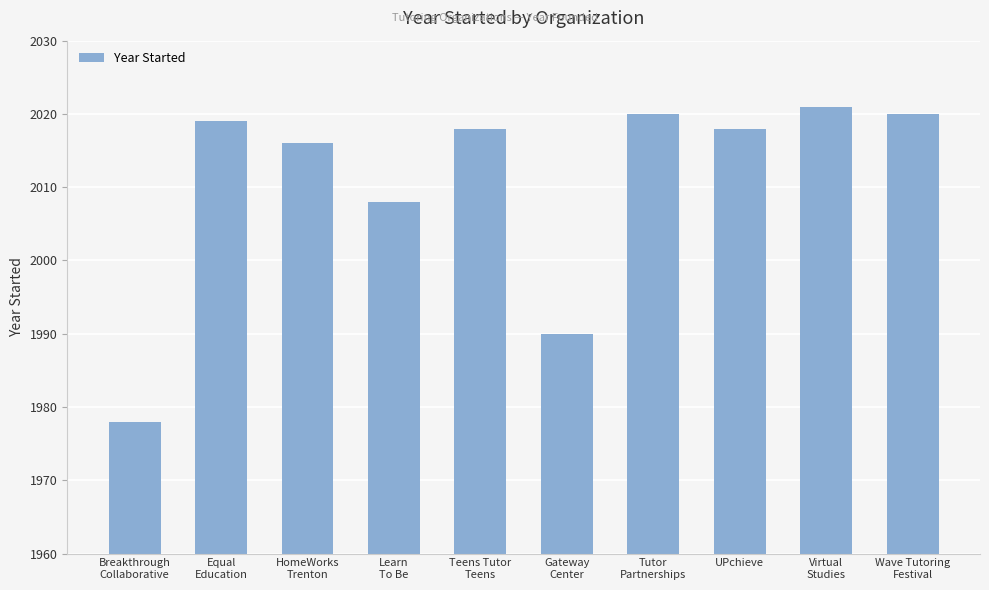

Between UPchieve and Virtual
Studies, which is larger?

Virtual
Studies